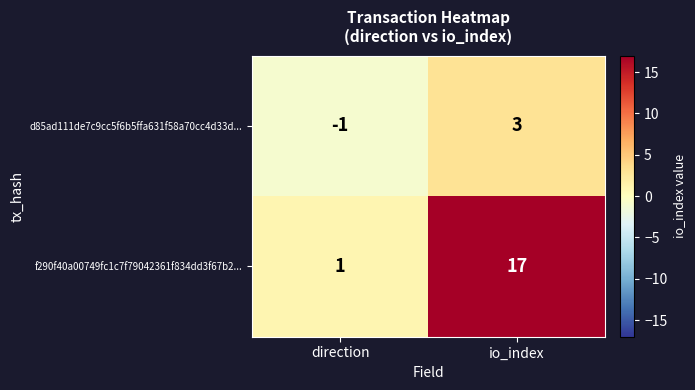

Rank the categories by d85ad111de7c9cc5f6b5ffa631f58a70cc4d33d... value from lowest to highest.

direction, io_index